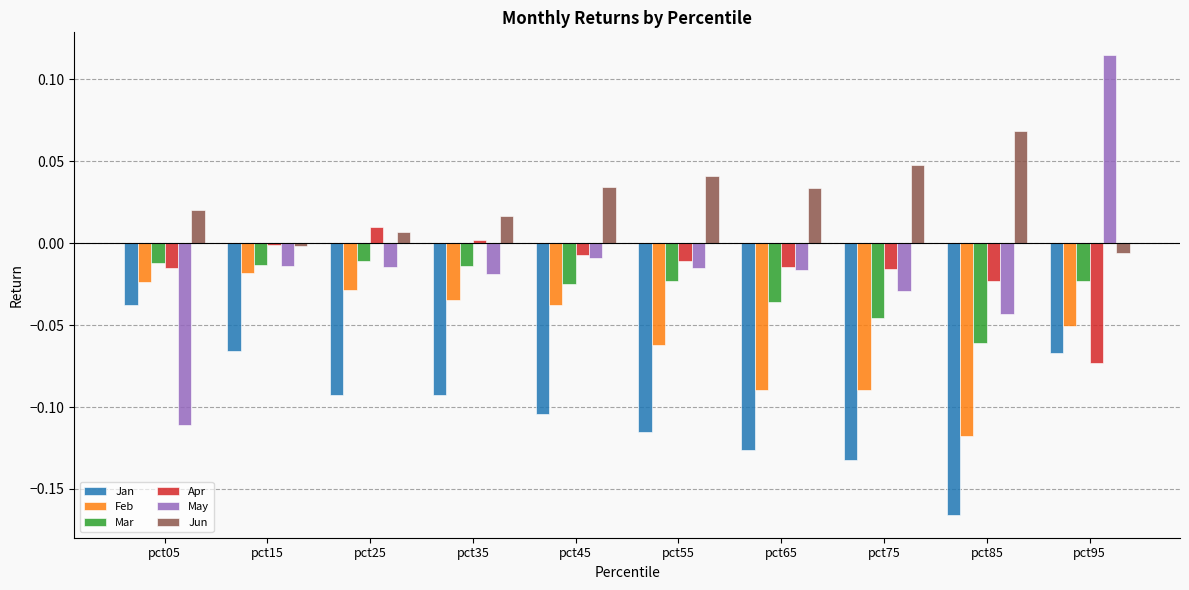

How many bars are there in each group?

6